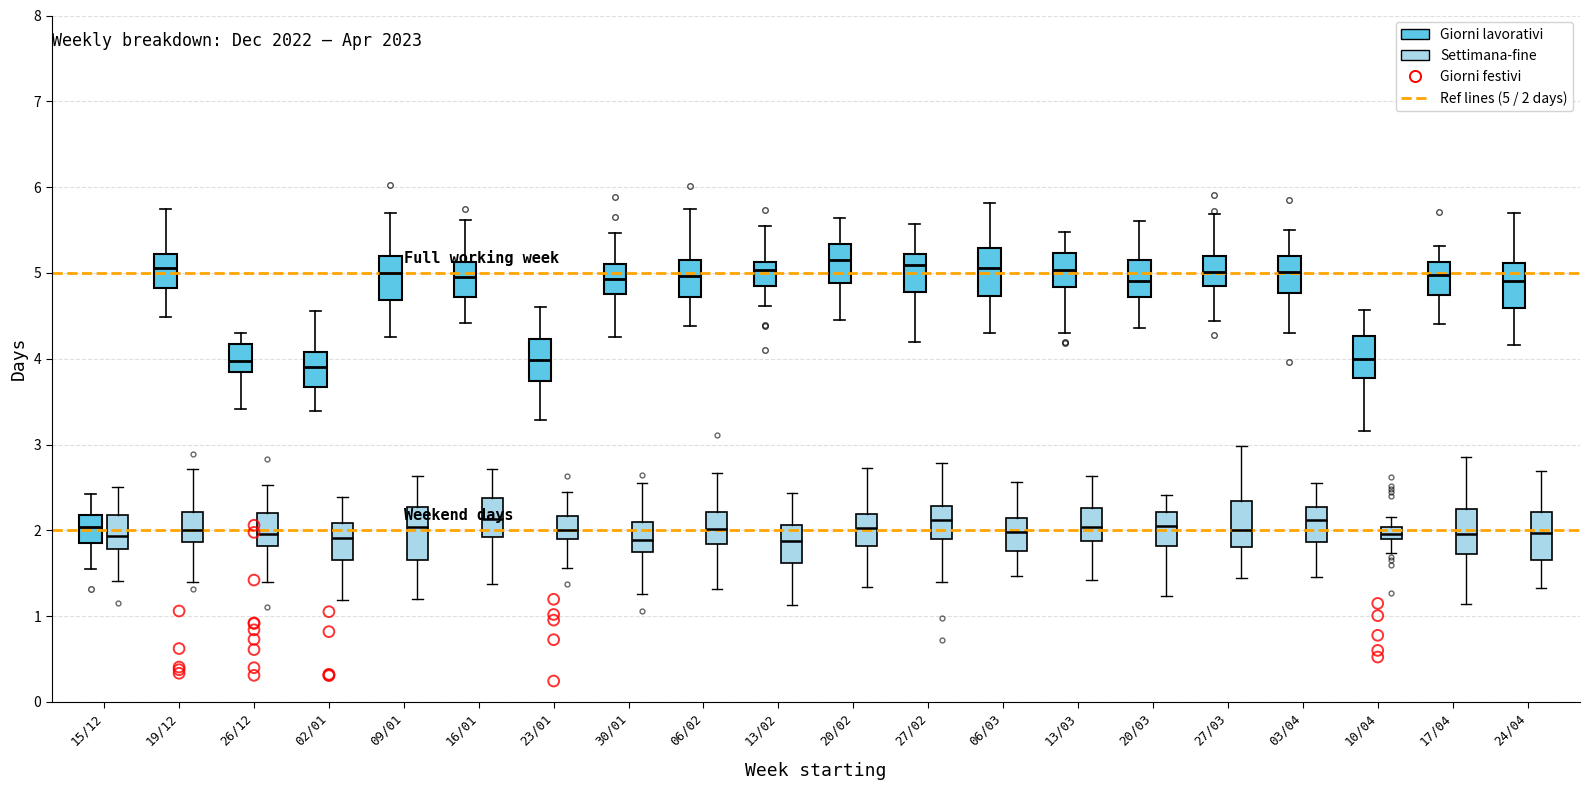

Where does the median line of the box for 17/04 (Settimana-fine) sit on the y-axis? The values are not printed on the chart, so give them approximately, as read against the axis.

2.0